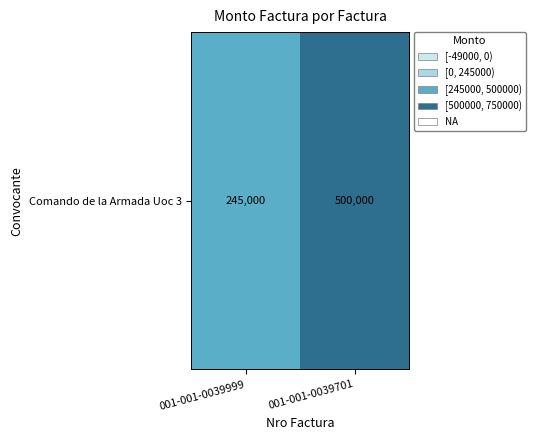

How many data points does each series have?

2